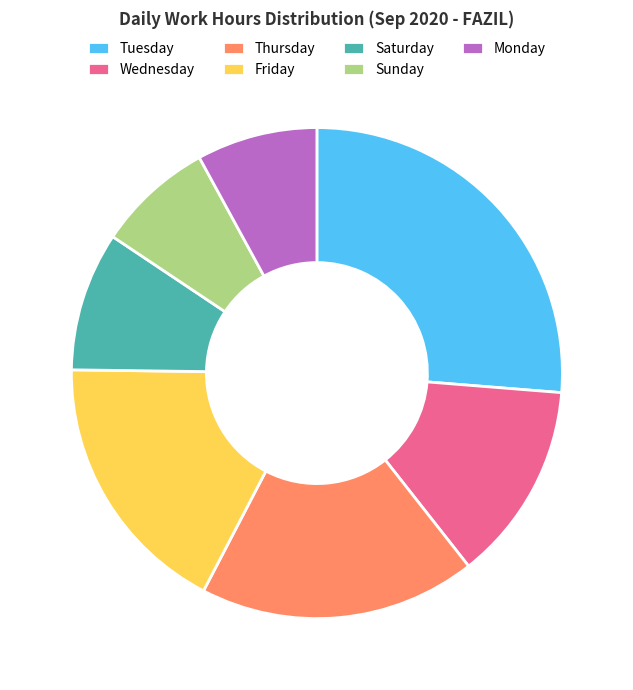

What is the ratio of the value at Monday to the value at Friday?

0.5